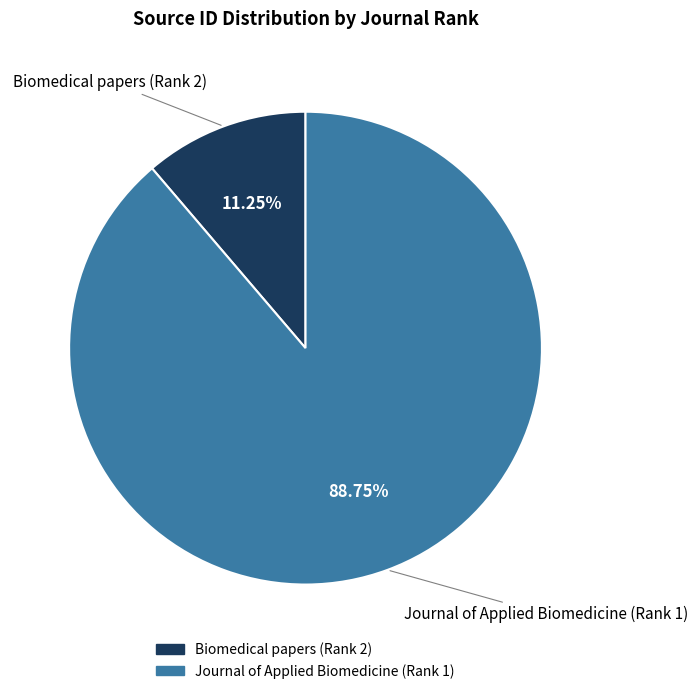

Between Biomedical papers (Rank 2) and Journal of Applied Biomedicine (Rank 1), which is larger?

Journal of Applied Biomedicine (Rank 1)